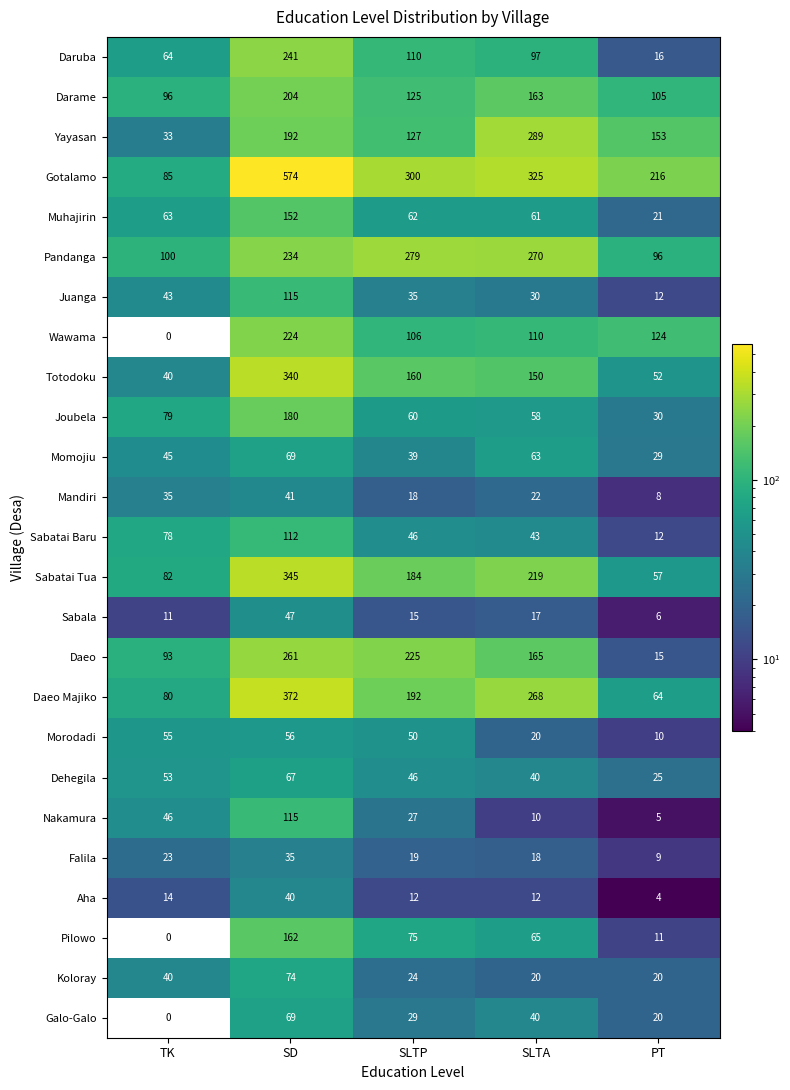

At how many categories does at least one series exceed 52?

5